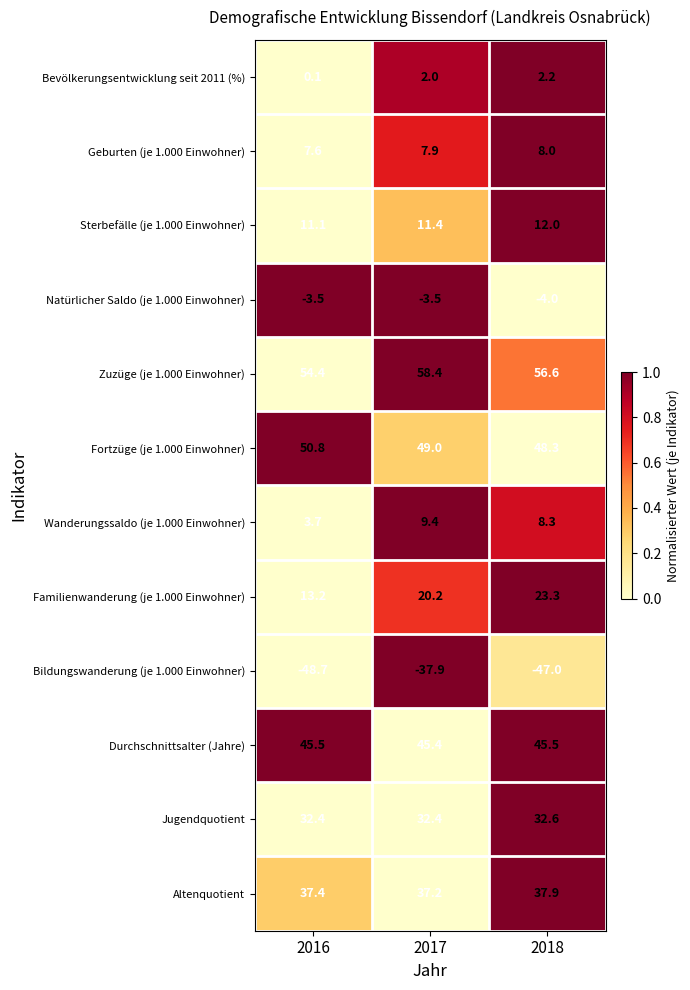

Rank the series by their maximum value, from highest to lowest.

Zuzüge (je 1.000 Einwohner), Fortzüge (je 1.000 Einwohner), Durchschnittsalter (Jahre), Altenquotient, Jugendquotient, Familienwanderung (je 1.000 Einwohner), Sterbefälle (je 1.000 Einwohner), Wanderungssaldo (je 1.000 Einwohner), Geburten (je 1.000 Einwohner), Bevölkerungsentwicklung seit 2011 (%), Natürlicher Saldo (je 1.000 Einwohner), Bildungswanderung (je 1.000 Einwohner)